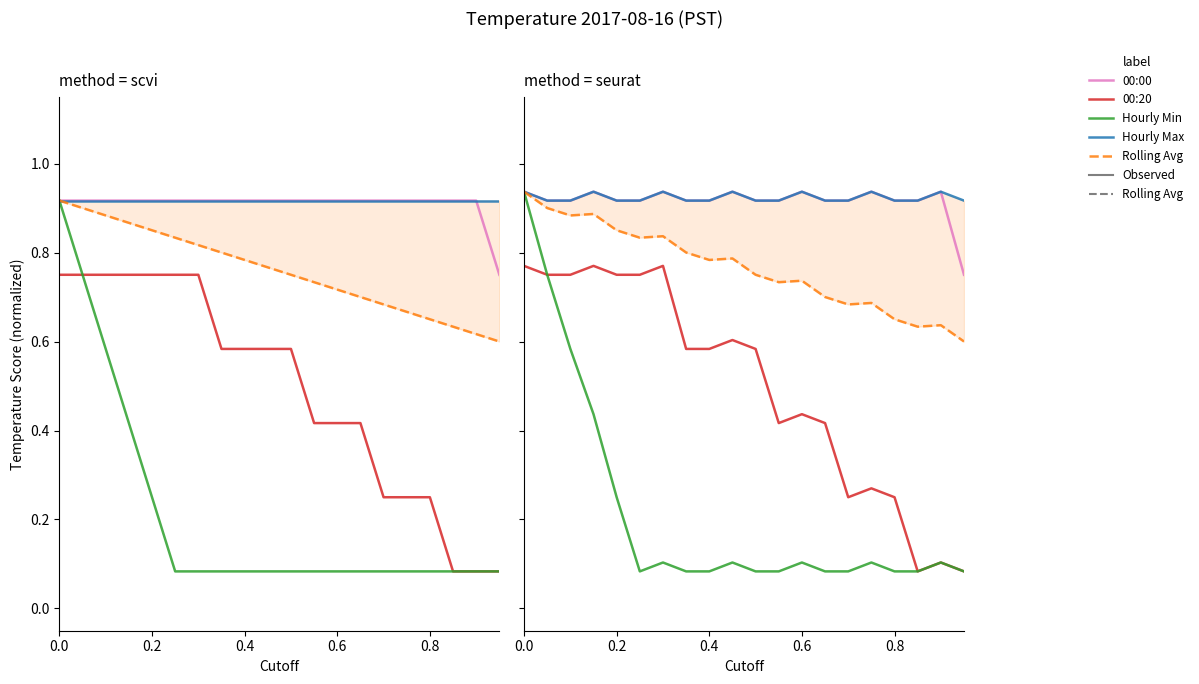

What is the maximum value shown in the chart?

0.9